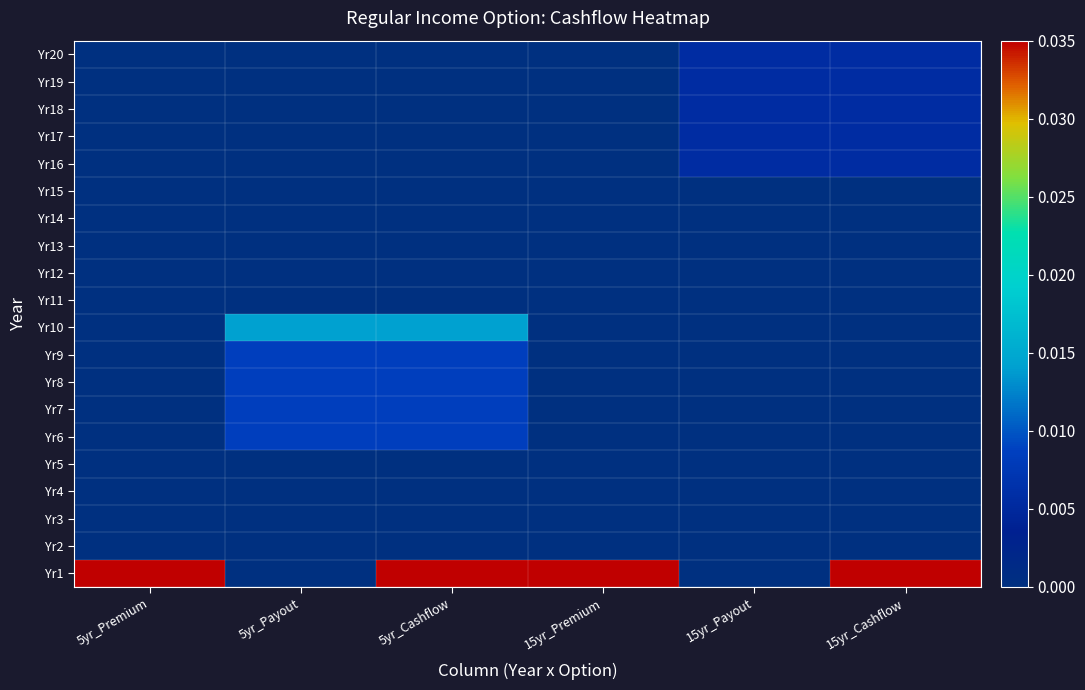

At which category is the sum across all series the highest?

5yr_Cashflow